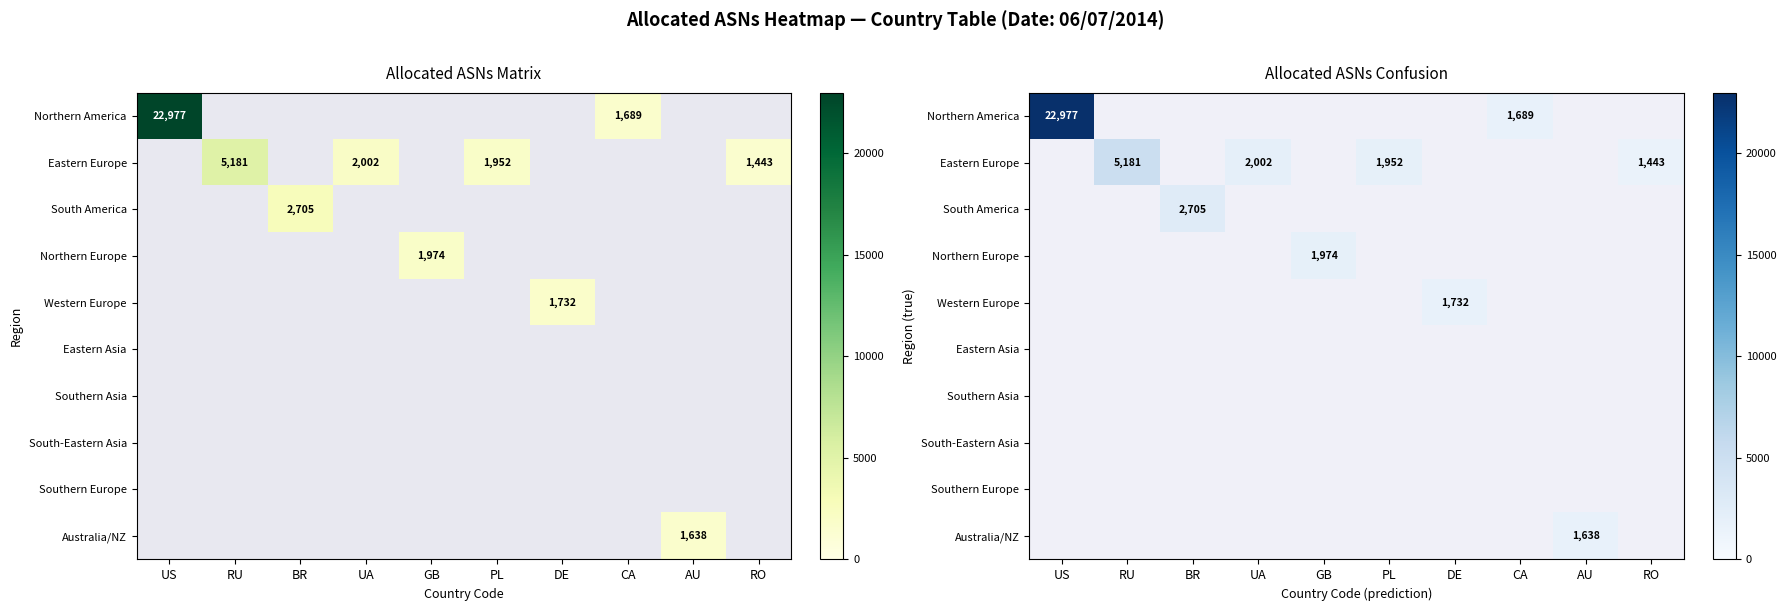

Is the value of Southern Asia at PL greater than the value of South-Eastern Asia at BR?

No